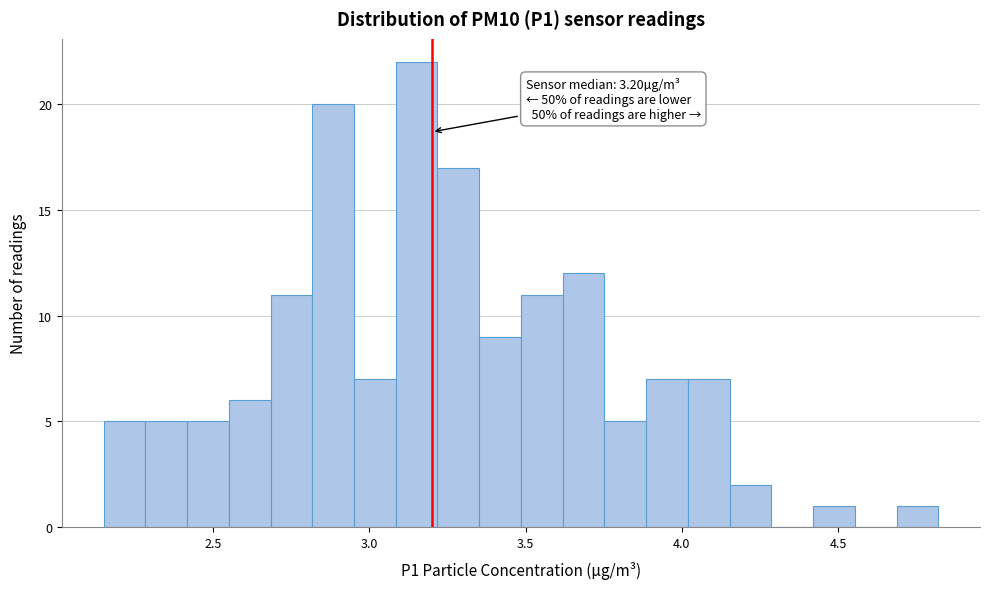

Around what value on the x-axis is the tallest bar? Give the approximate position of its centre, as read against the axis.

3.15